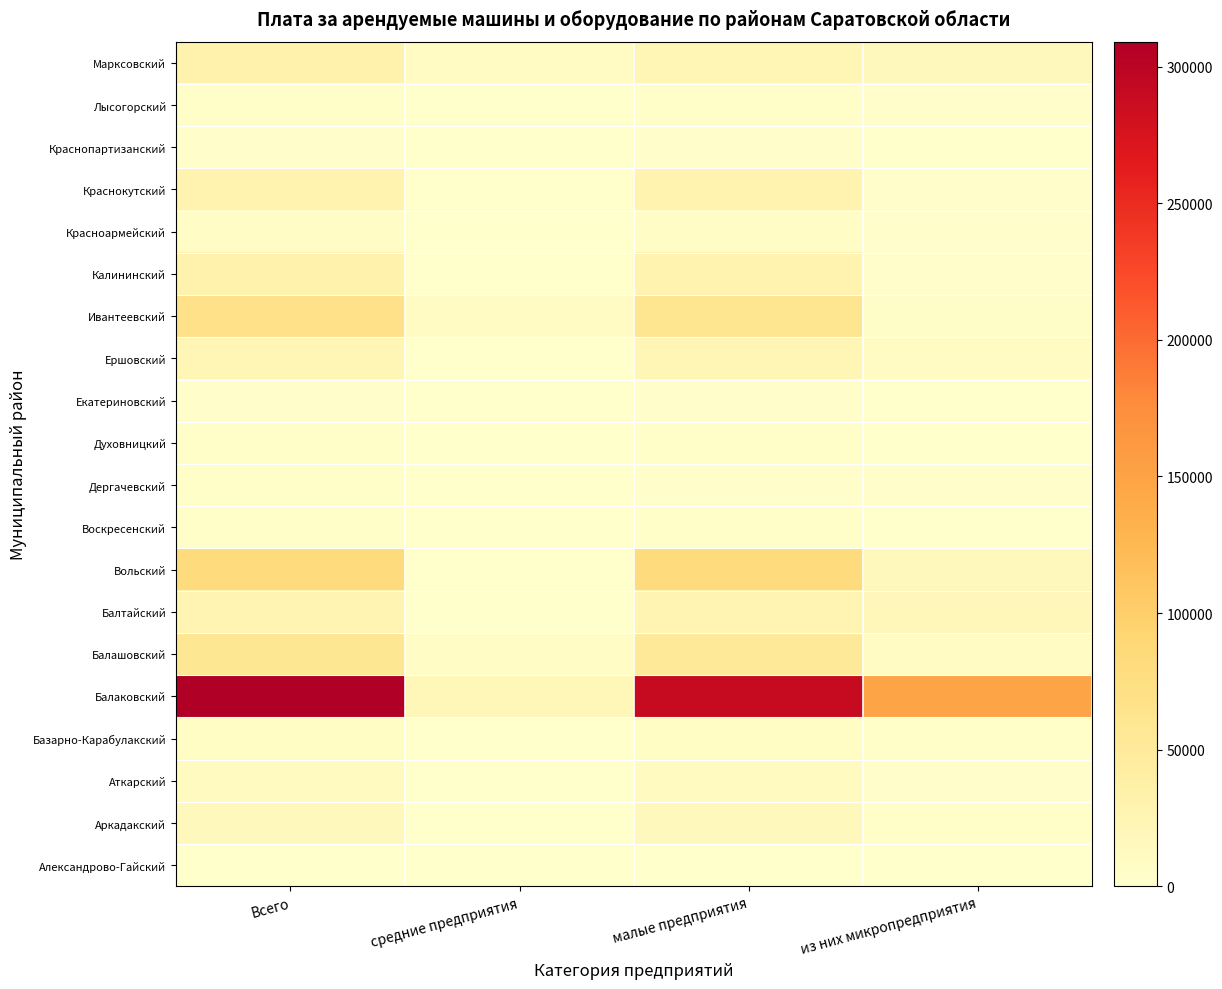

Reading left to right, transcribe all the data shown in this chart.

Александрово-Гайский: Всего=97.5	средние предприятия=0.0	малые предприятия=97.5	из них микропредприятия=0.0
Аркадакский: Всего=16046.4	средние предприятия=0.0	малые предприятия=16046.4	из них микропредприятия=3998.5
Аткарский: Всего=12323.5	средние предприятия=0.0	малые предприятия=12323.5	из них микропредприятия=1643.7
Базарно-Карабулакский: Всего=8267.6	средние предприятия=0.0	малые предприятия=8267.6	из них микропредприятия=3208.4
Балаковский: Всего=309127.2	средние предприятия=20096.7	малые предприятия=289030.5	из них микропредприятия=147832.3
Балашовский: Всего=57670.9	средние предприятия=6227.7	малые предприятия=51443.2	из них микропредприятия=8816.3
Балтайский: Всего=27240.6	средние предприятия=0.0	малые предприятия=27240.6	из них микропредприятия=19262.9
Вольский: Всего=80314.8	средние предприятия=24.0	малые предприятия=80290.8	из них микропредприятия=16356.9
Воскресенский: Всего=3053.0	средние предприятия=0.0	малые предприятия=3053.0	из них микропредприятия=21.0
Дергачевский: Всего=2555.5	средние предприятия=358.0	малые предприятия=2197.5	из них микропредприятия=1727.1
Духовницкий: Всего=3679.6	средние предприятия=0.0	малые предприятия=3679.6	из них микропредприятия=80.0
Екатериновский: Всего=1244.3	средние предприятия=0.0	малые предприятия=1244.3	из них микропредприятия=796.0
Ершовский: Всего=23290.0	средние предприятия=0.0	малые предприятия=23290.0	из них микропредприятия=10715.7
Ивантеевский: Всего=69101.5	средние предприятия=8618.0	малые предприятия=60483.5	из них микропредприятия=5659.1
Калининский: Всего=31152.6	средние предприятия=1185.8	малые предприятия=29966.8	из них микропредприятия=1687.6
Красноармейский: Всего=6745.3	средние предприятия=0.0	малые предприятия=6745.3	из них микропредприятия=2051.2
Краснокутский: Всего=29918.5	средние предприятия=0.0	малые предприятия=29918.5	из них микропредприятия=1214.7
Краснопартизанский: Всего=2127.3	средние предприятия=0.0	малые предприятия=2127.3	из них микропредприятия=0.0
Лысогорский: Всего=4089.4	средние предприятия=0.0	малые предприятия=4089.4	из них микропредприятия=1243.0
Марксовский: Всего=31301.3	средние предприятия=8508.0	малые предприятия=22793.3	из них микропредприятия=16705.4